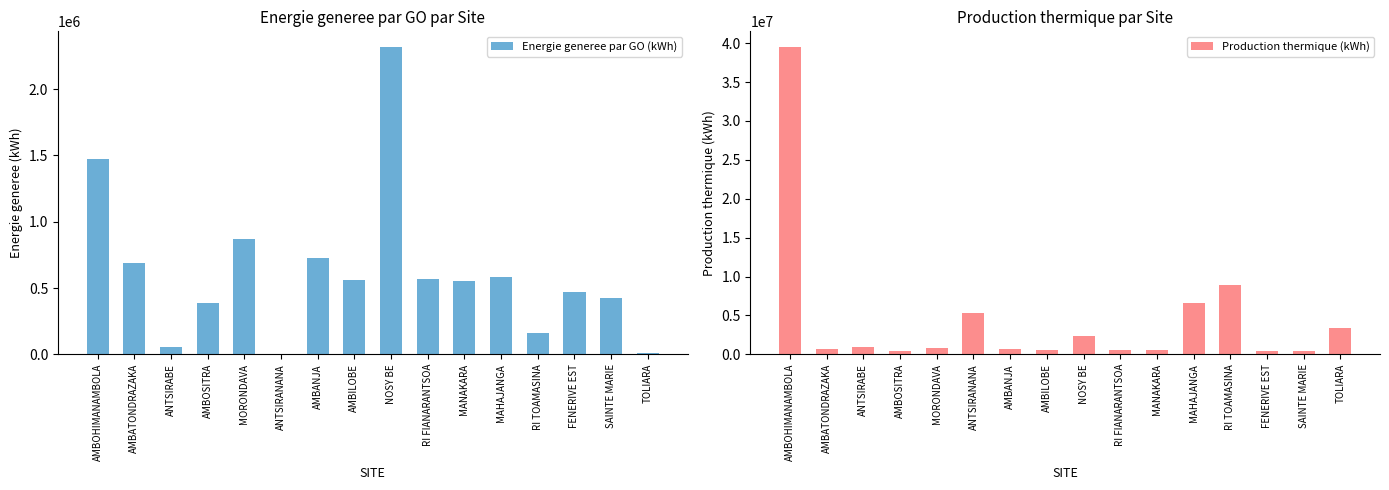

Reading left to right, list all the values displayed in this chart.

Energie generee par GO (kWh): 1475300.0	692370.0	59140.0	389139.0	868318.3	263.0	723612.0	559155.5	2319744.0	571513.0	556272.0	586827.0	163516.0	470163.0	426387.0	12077.0
Production thermique (kWh): 39542110.0	692370.0	914860.0	389139.0	868318.3	5334208.0	723612.0	559155.5	2319744.0	571513.0	556272.0	6609432.0	8862419.0	470163.0	426387.0	3353301.0